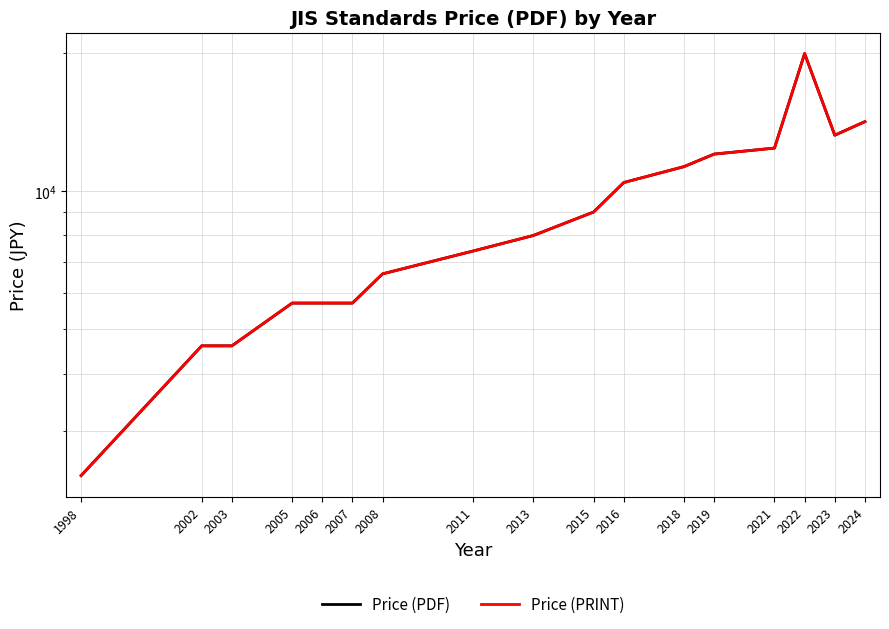

List the series in order of their peak value, lowest first.

Price (PDF), Price (PRINT)